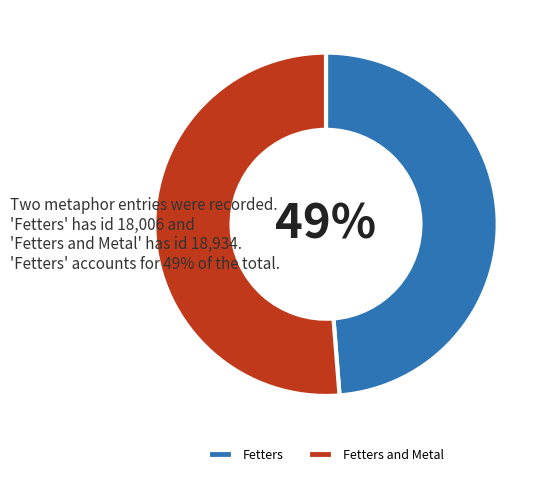

What is the ratio of the value at Fetters to the value at Fetters and Metal?

1.0